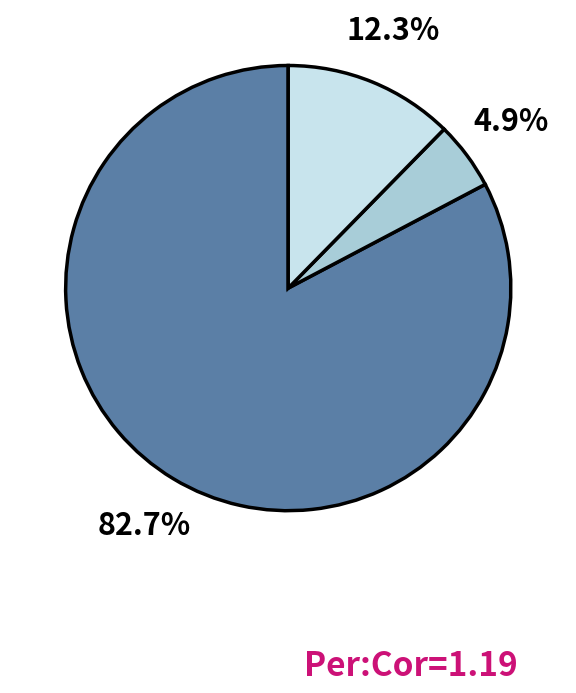

To the nearest percent, what is the average slice percentage?

33%